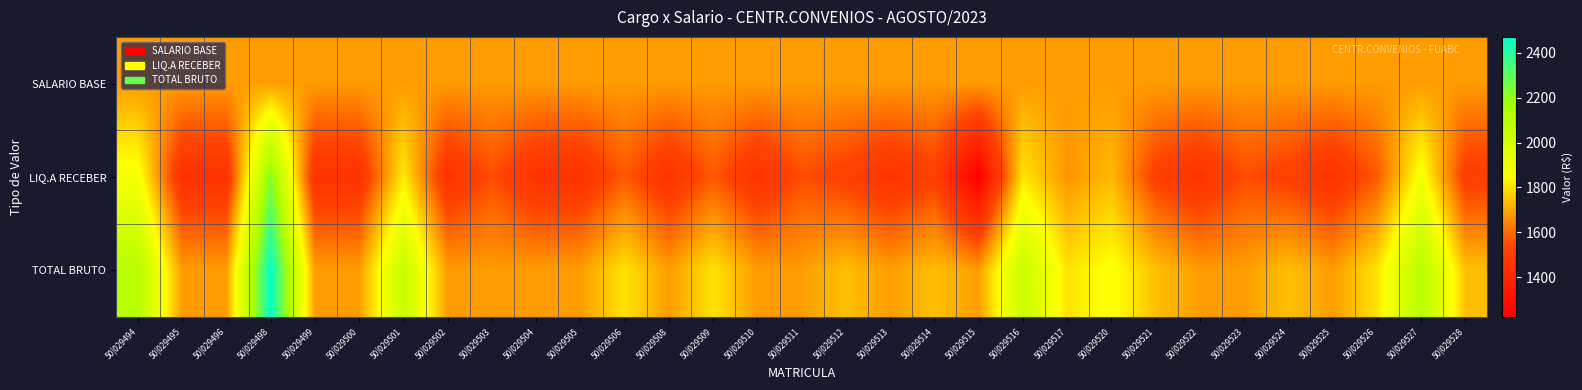

At how many categories does at least one series exceed 2459?

1